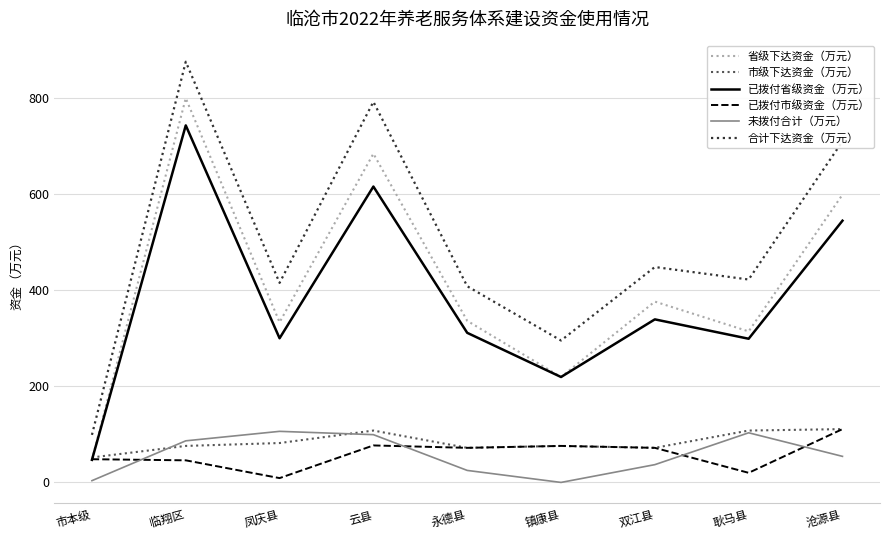

True or false: 未拨付合计（万元） and 市级下达资金（万元） intersect in this chart.

True